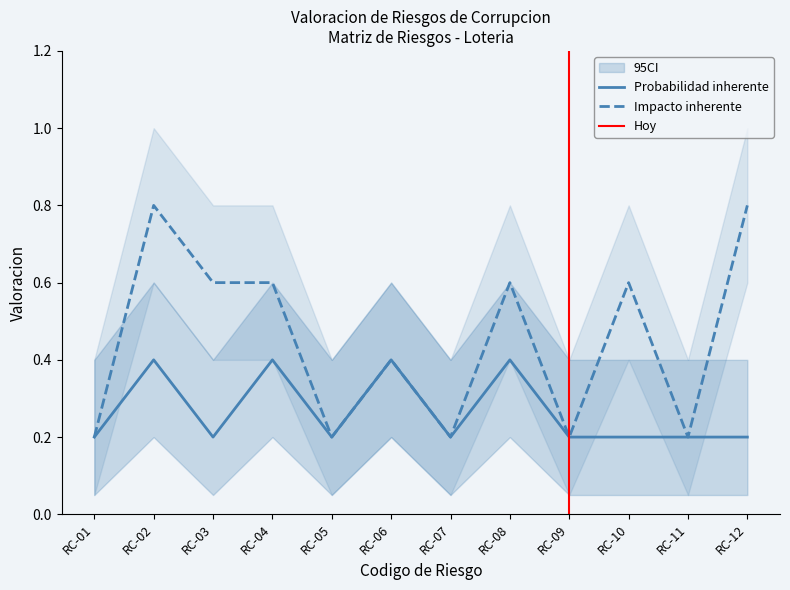

What is the difference between the maximum and minimum values in the Probabilidad inherente series?

0.2